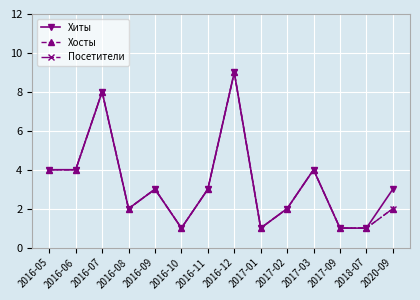

Does the chart have visible grid lines?

Yes